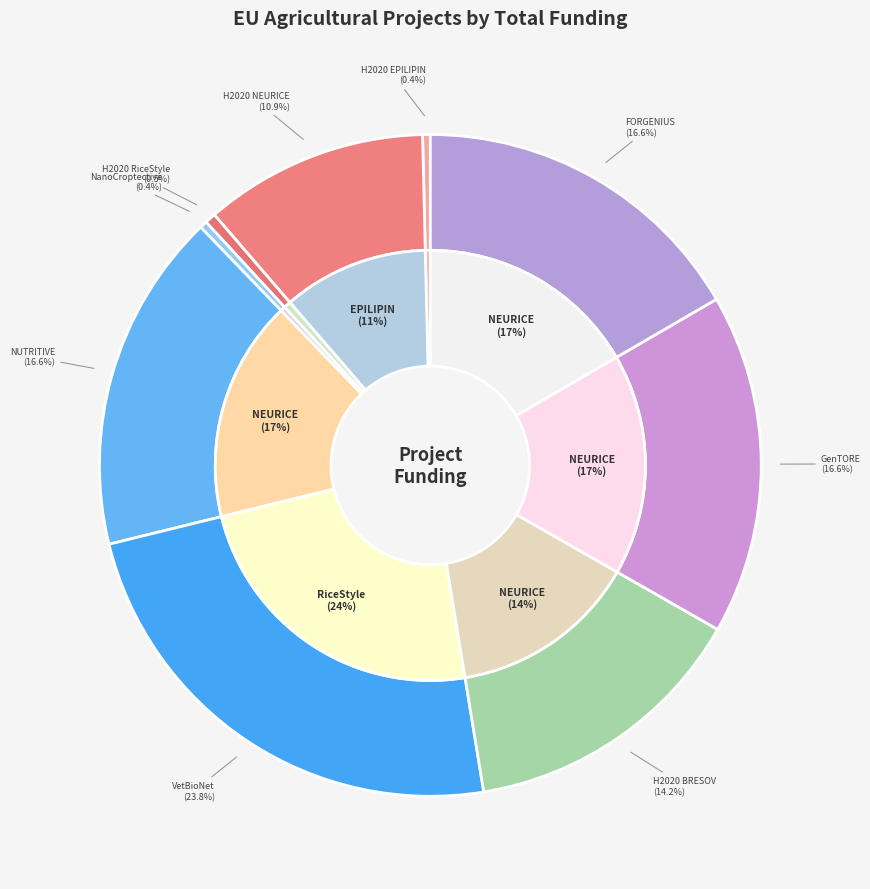

What is the change in value from H2020 RiceStyle to H2020 BRESOV?

+5738899